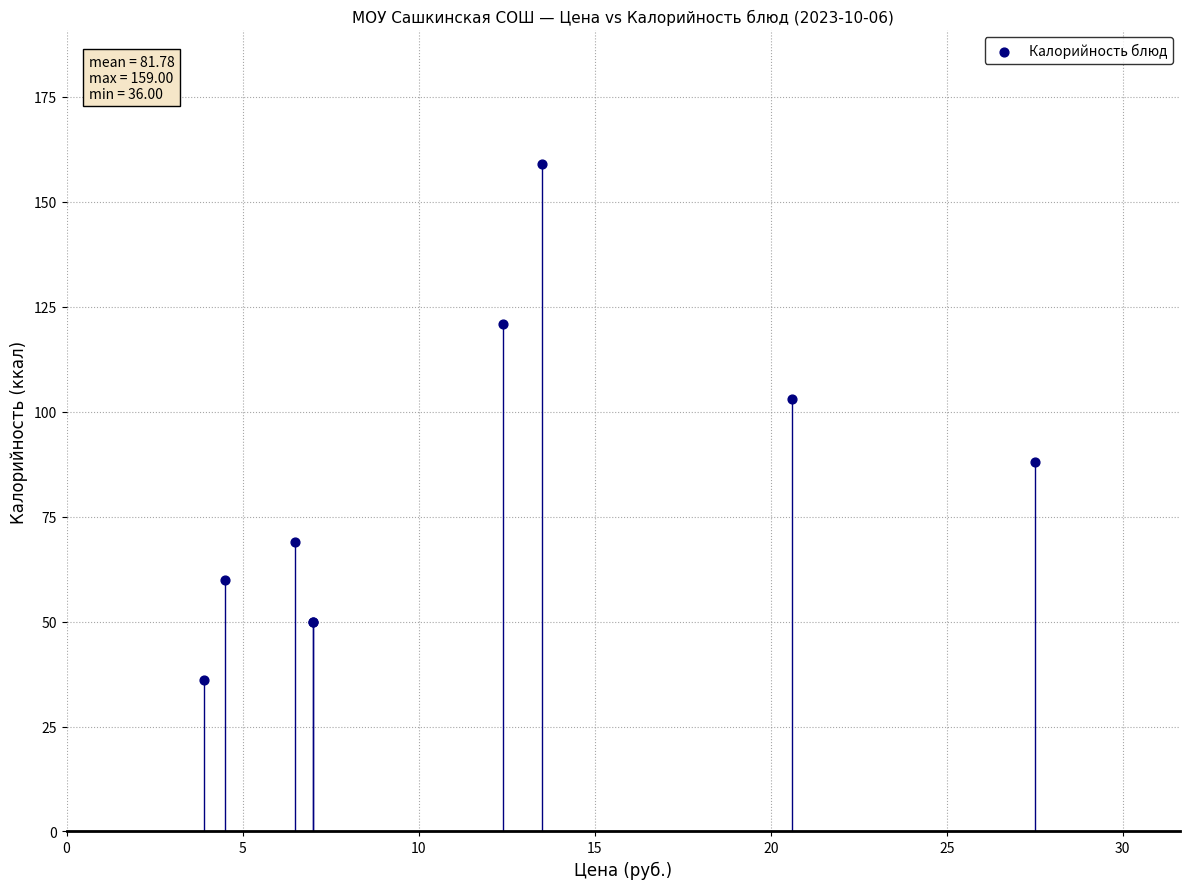

What Y value in the scatter plot is closest to 97?

103